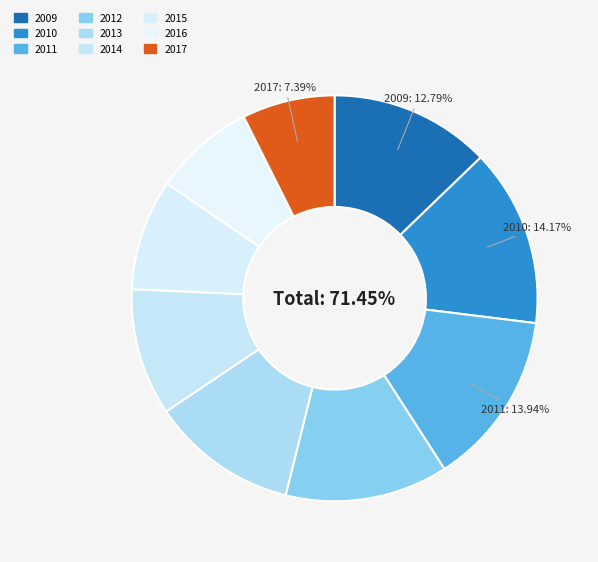

To the nearest percent, what is the difference between the largest and smallest slice percentages?

7%